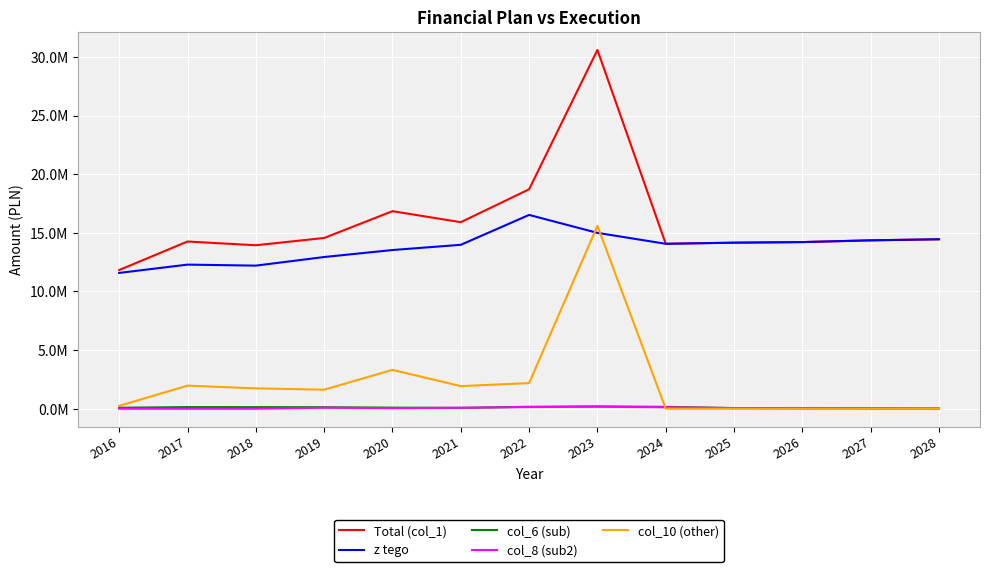

Is the value of col_8 (sub2) at 2025 greater than the value of col_10 (other) at 2019?

No